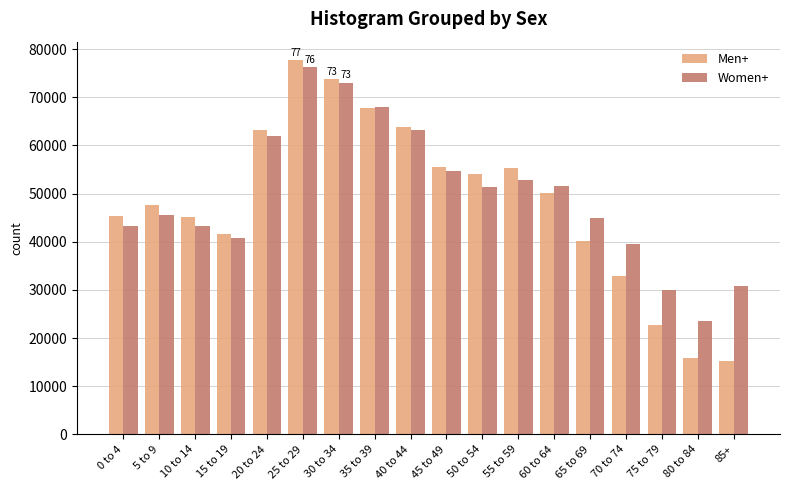

At which category is the sum across all series the highest?

25 to 29